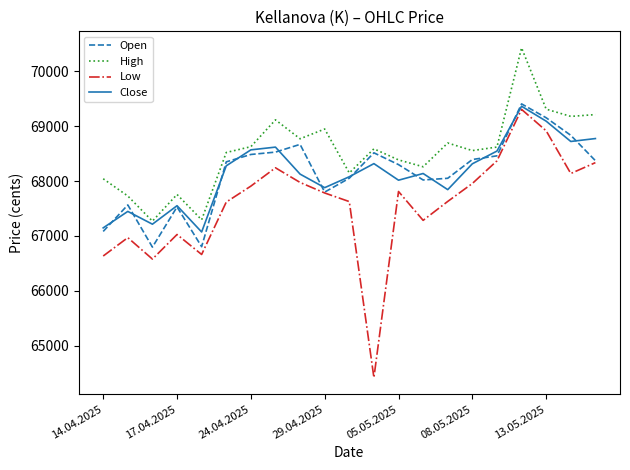

What is the greatest value displayed?

70429